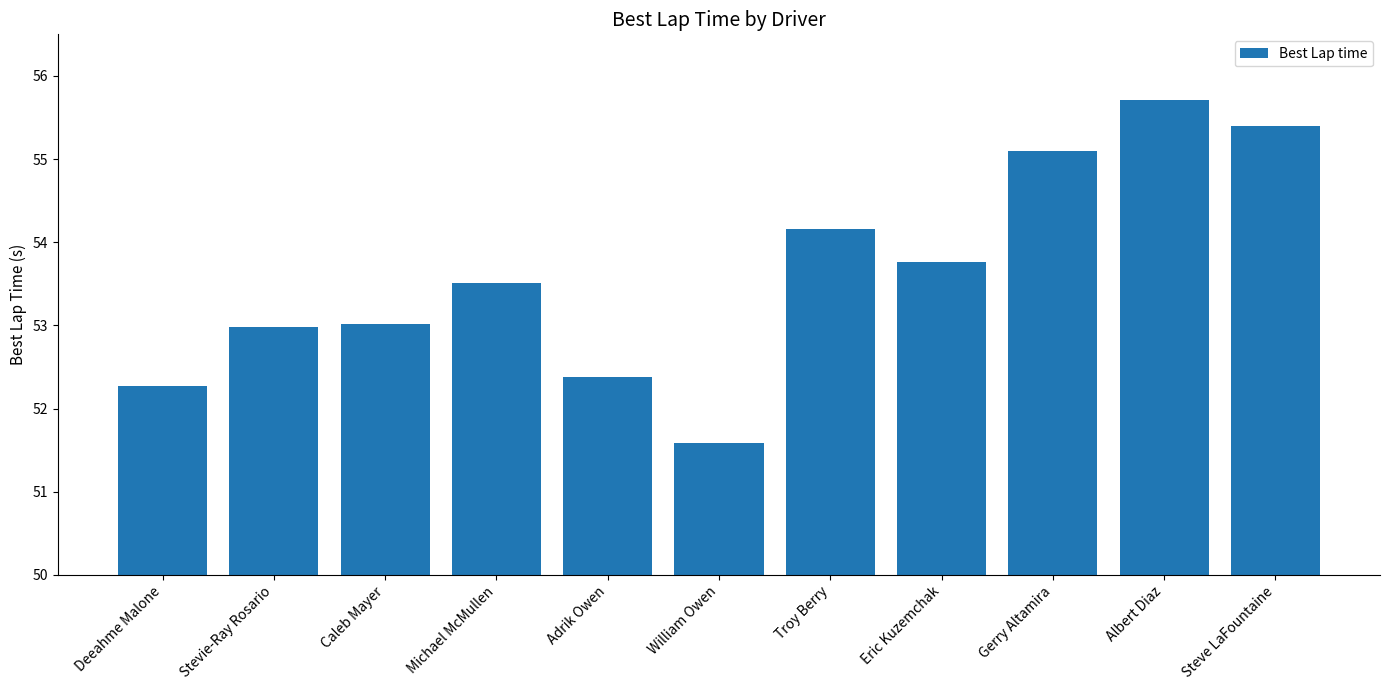

The chart shows a value of 31.2 at Caleb Mayer. True or false?

False